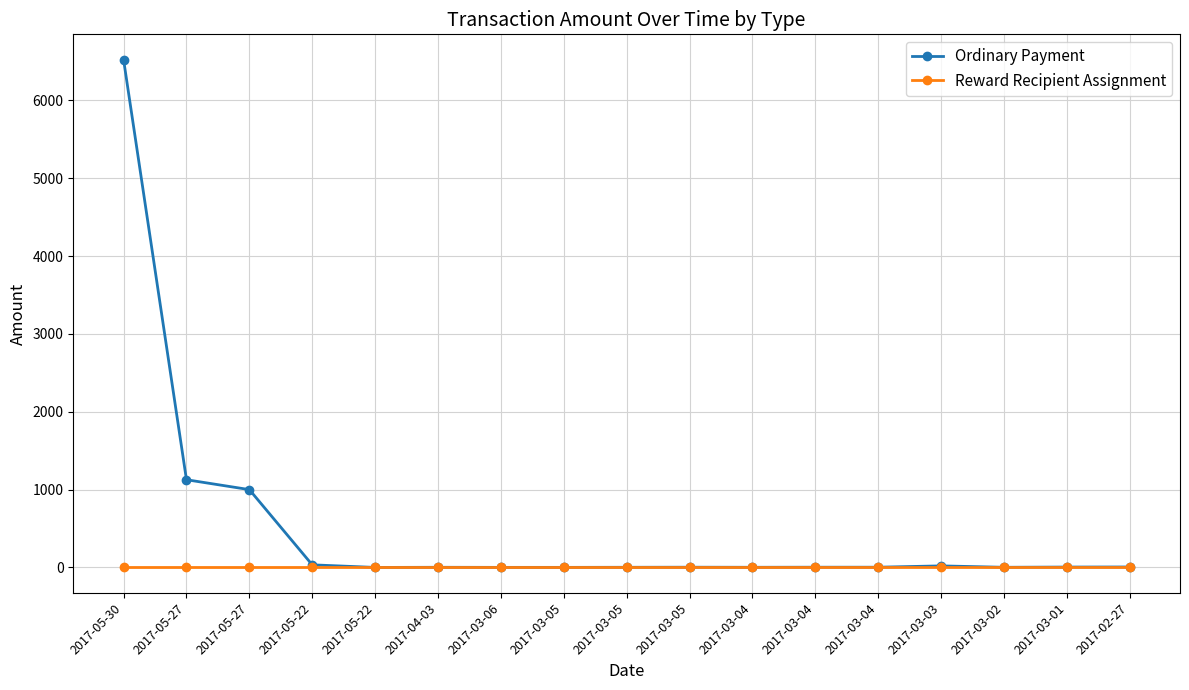

What is the maximum value shown in the chart?

6523.0